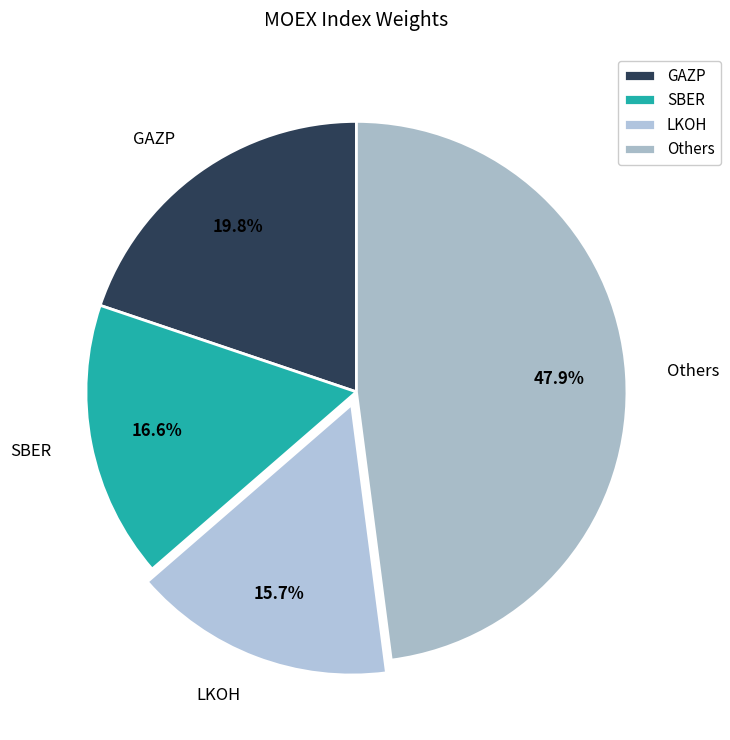

Which slice is the smallest?

LKOH